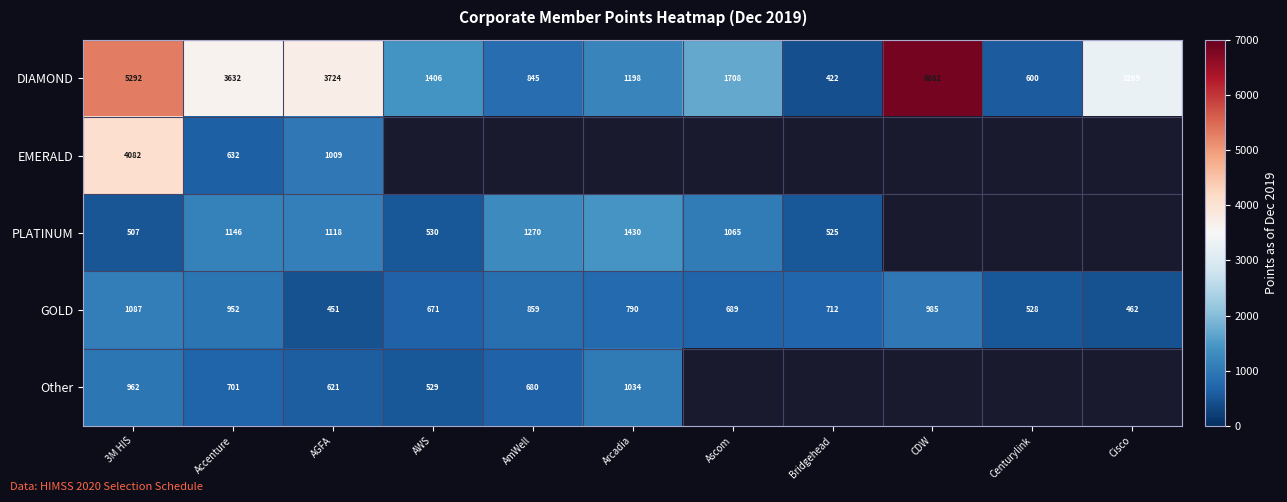

Where is DIAMOND nearest to the value 3642?

Accenture